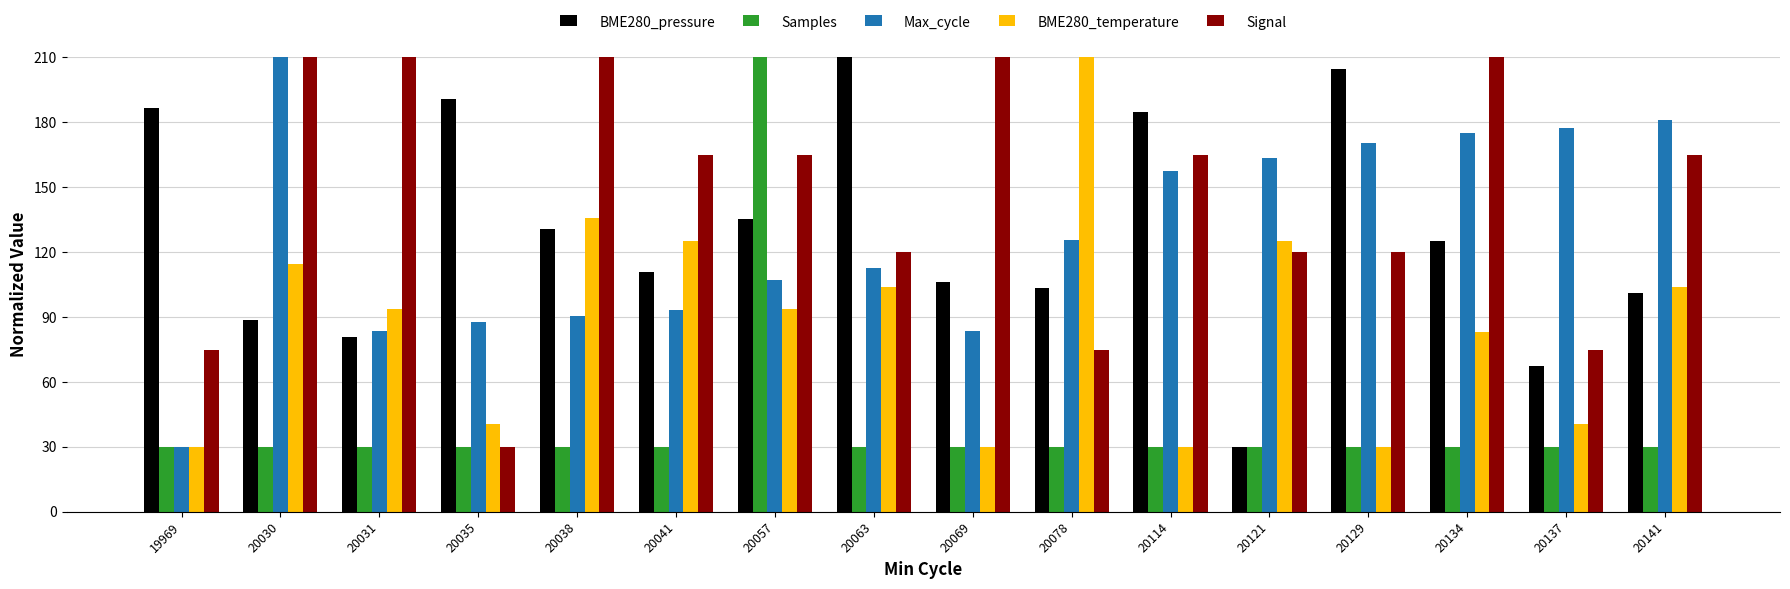

Are the bars grouped side by side (vs. stacked)?

Yes